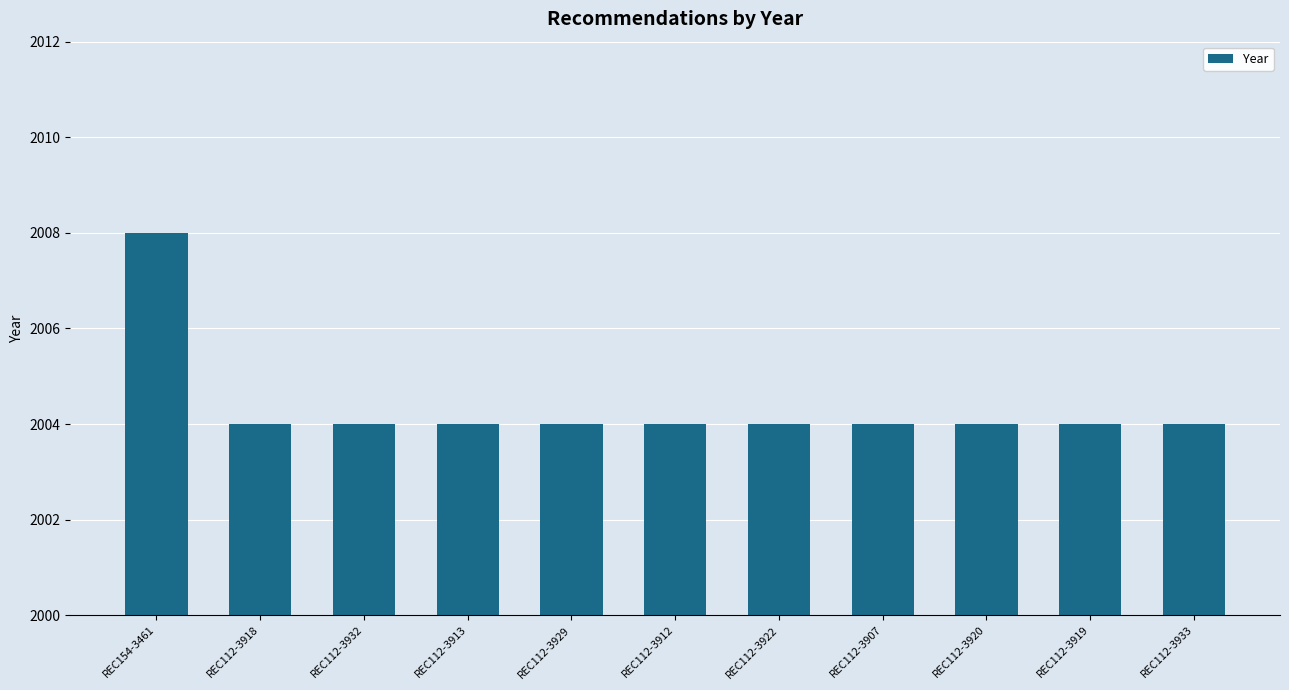

What is the sum of all values?

22048